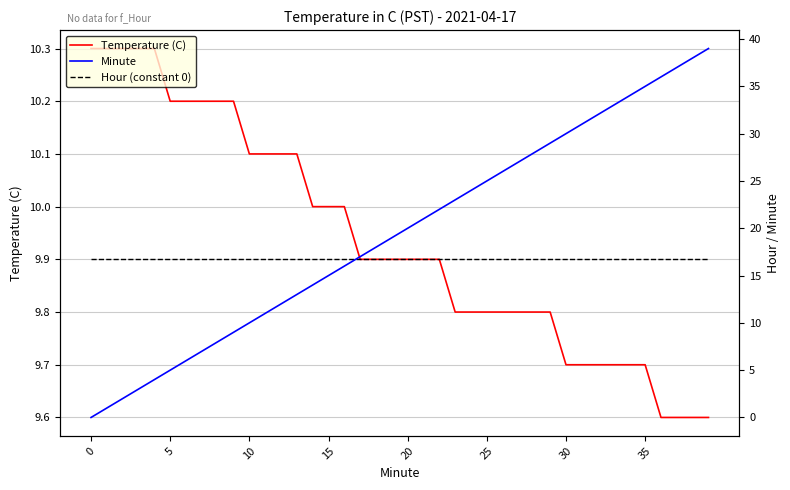

At which category is the sum across all series the highest?

39